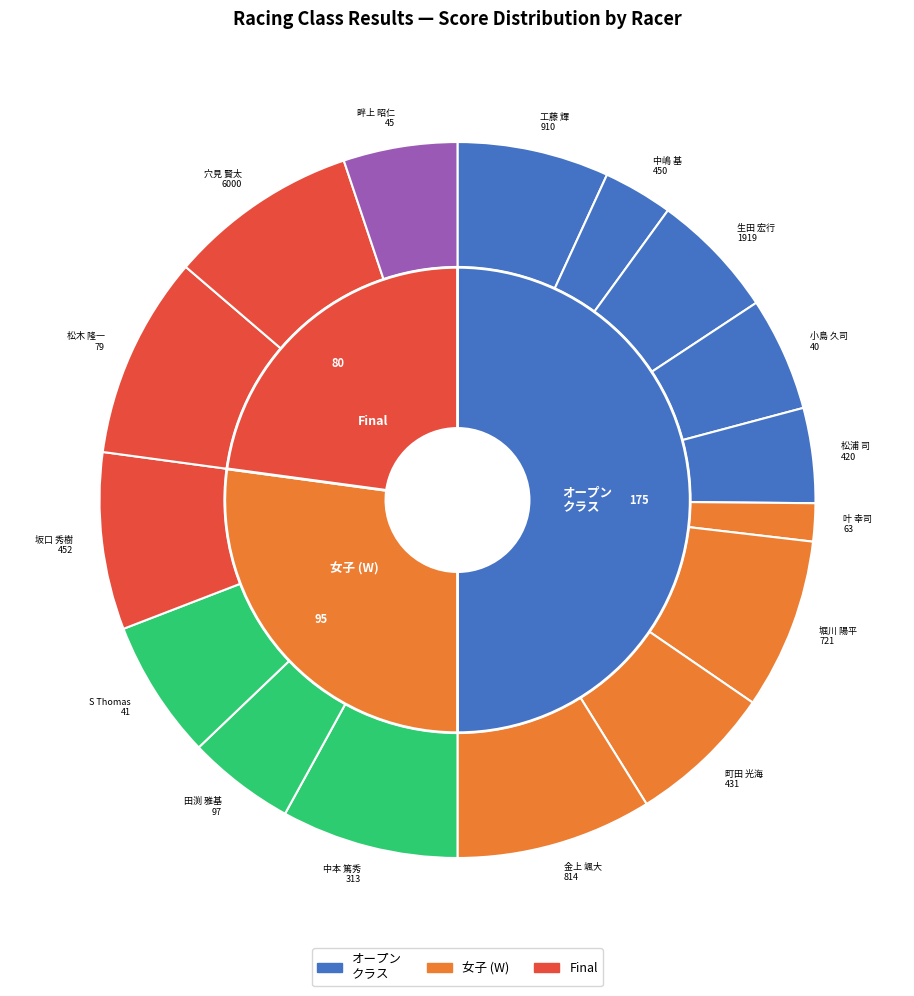

Does 63 叶 幸司 represent more than half of the total?

No